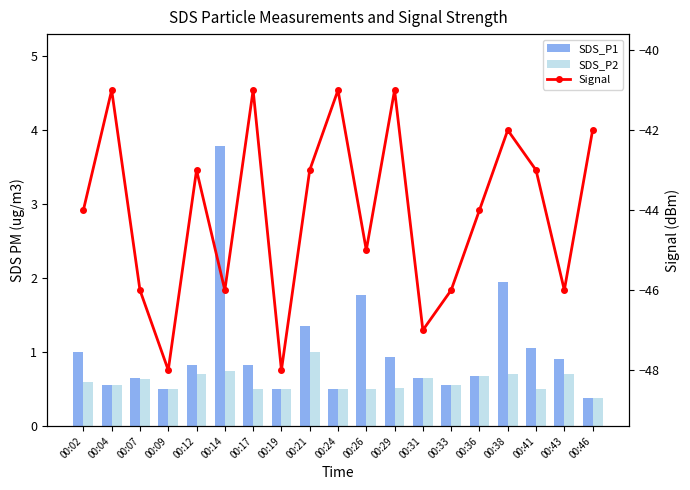

What are all the series names shown in the legend?

SDS_P1, SDS_P2, Signal